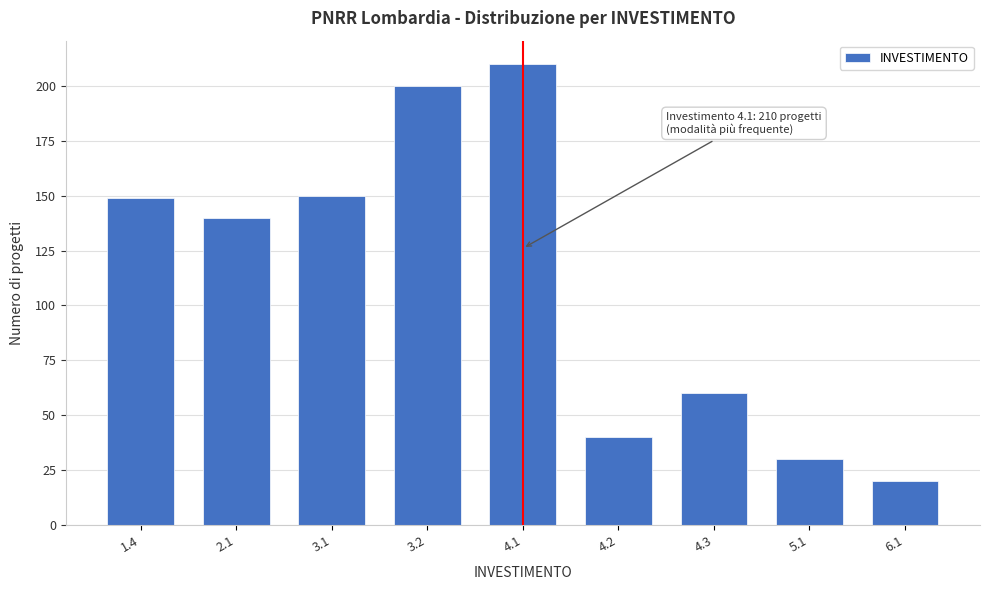

Reading left to right, list all the values displayed in this chart.

149	140	150	200	210	40	60	30	20